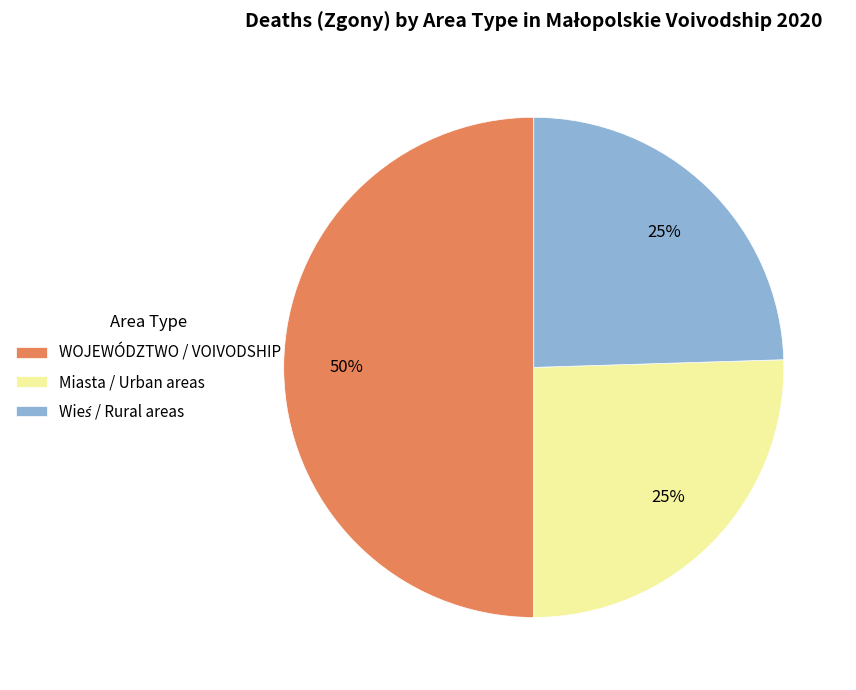

Which slice is the largest?

WOJEWÓDZTWO / VOIVODSHIP